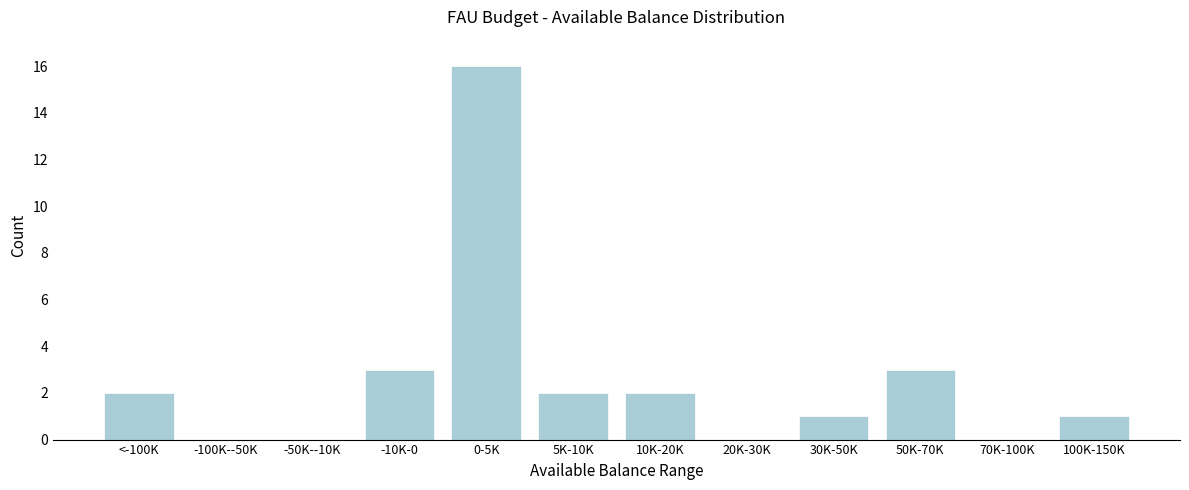

Reading left to right, transcribe all the data shown in this chart.

<-100K=2	-100K--50K=0	-50K--10K=0	-10K-0=3	0-5K=16	5K-10K=2	10K-20K=2	20K-30K=0	30K-50K=1	50K-70K=3	70K-100K=0	100K-150K=1